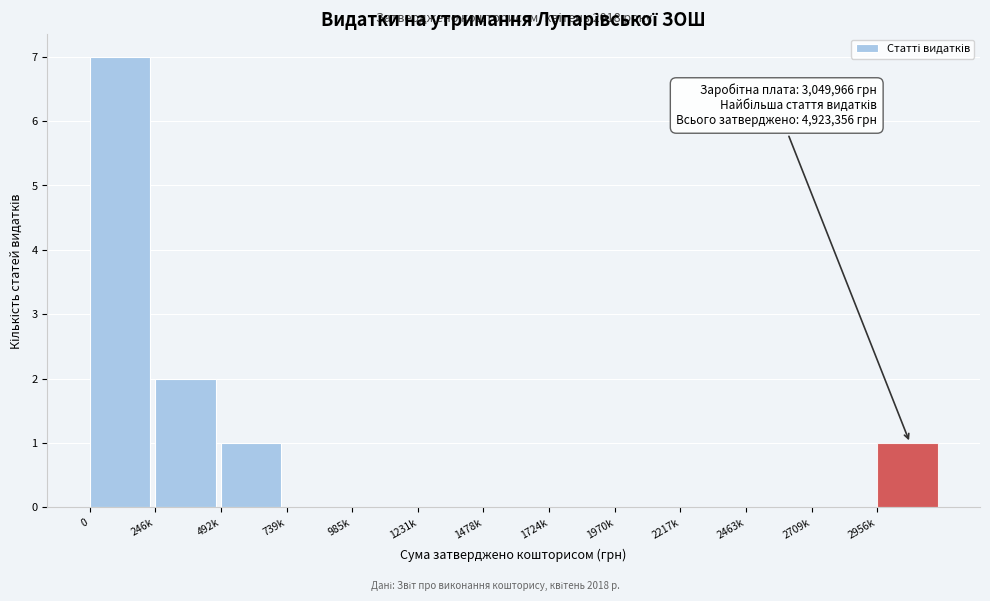

Reading left to right, list all the values displayed in this chart.

0=7	246k=2	492k=1	739k=0	985k=0	1231k=0	1478k=0	1724k=0	1970k=0	2217k=0	2463k=0	2709k=0	2956k=1